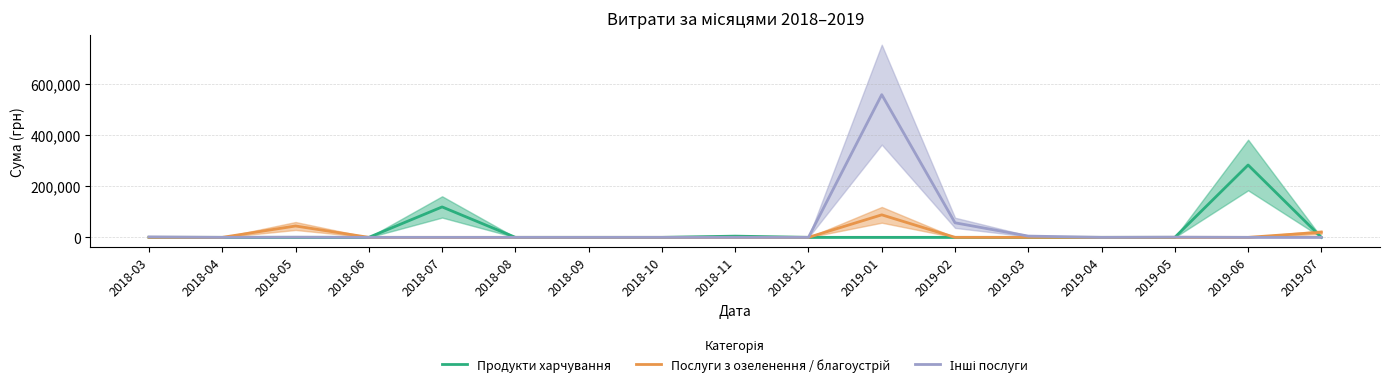

What is the label of the 14th point from the right?

2018-06